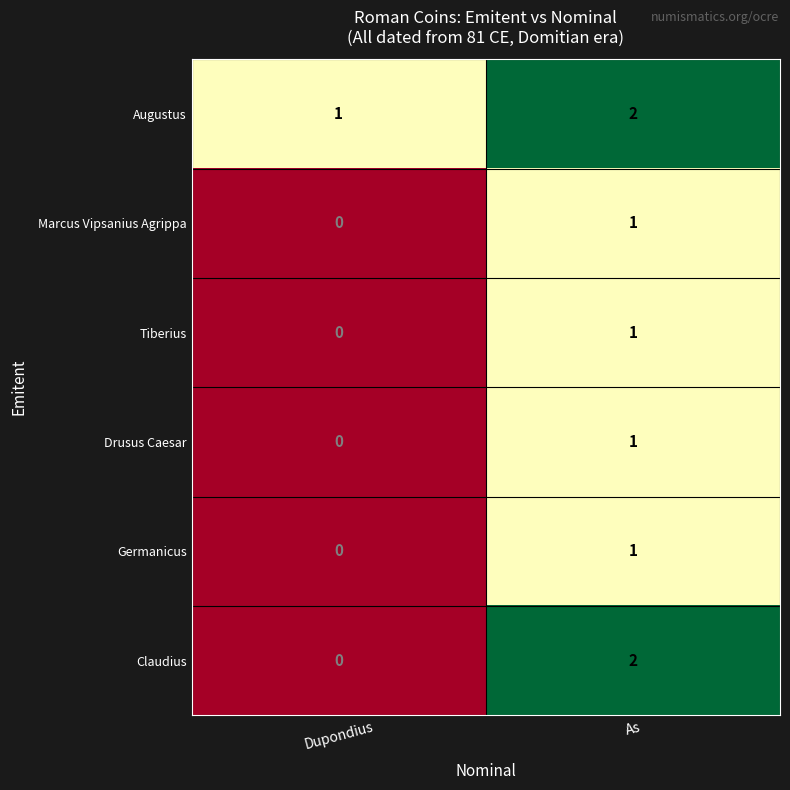

Which category has the lowest value across all series?

Dupondius